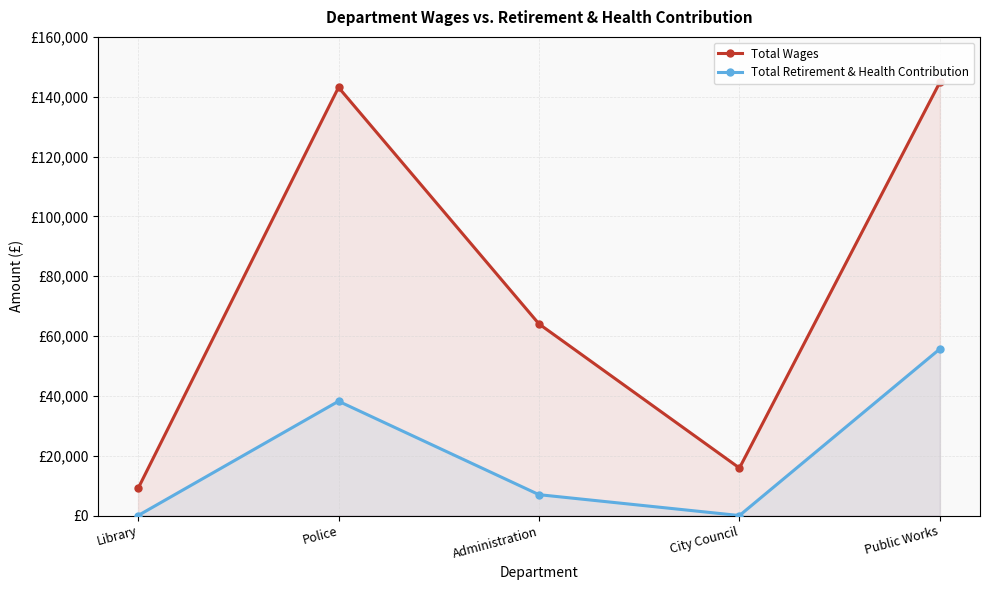

At which label is Total Wages closest to 76957?

Administration